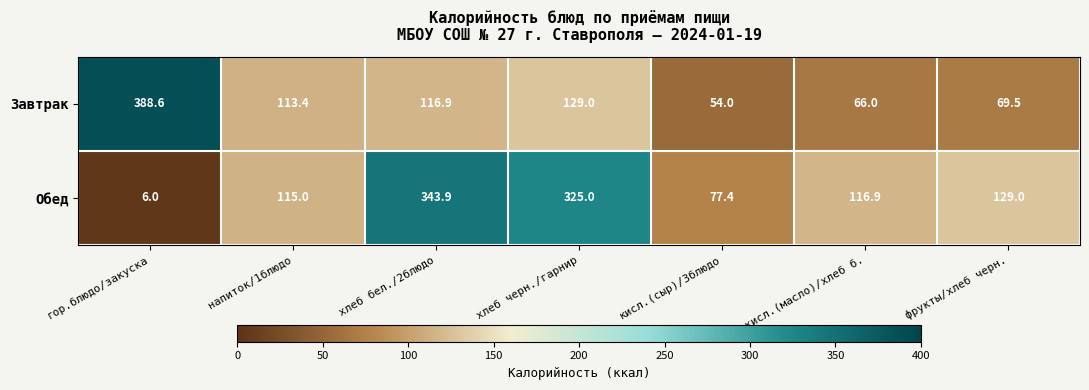

The Обед series shows 3.3 at гор.блюдо/закуска. True or false?

False